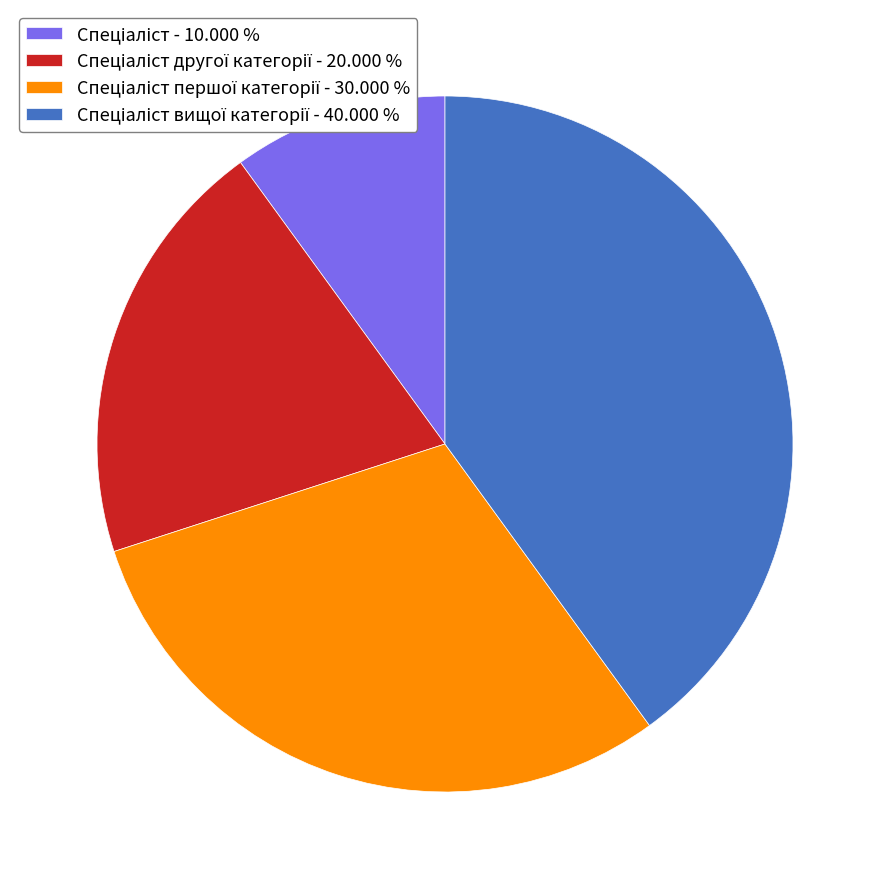

Does any single category account for the majority?

No